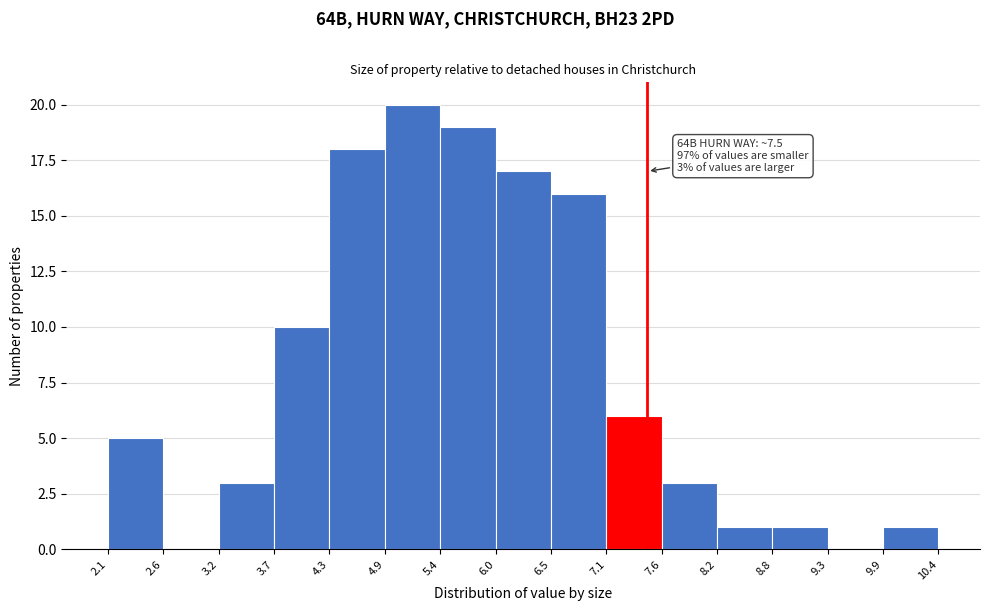

Over which range of the x-axis is the bar tallest?

4.9 to 5.4